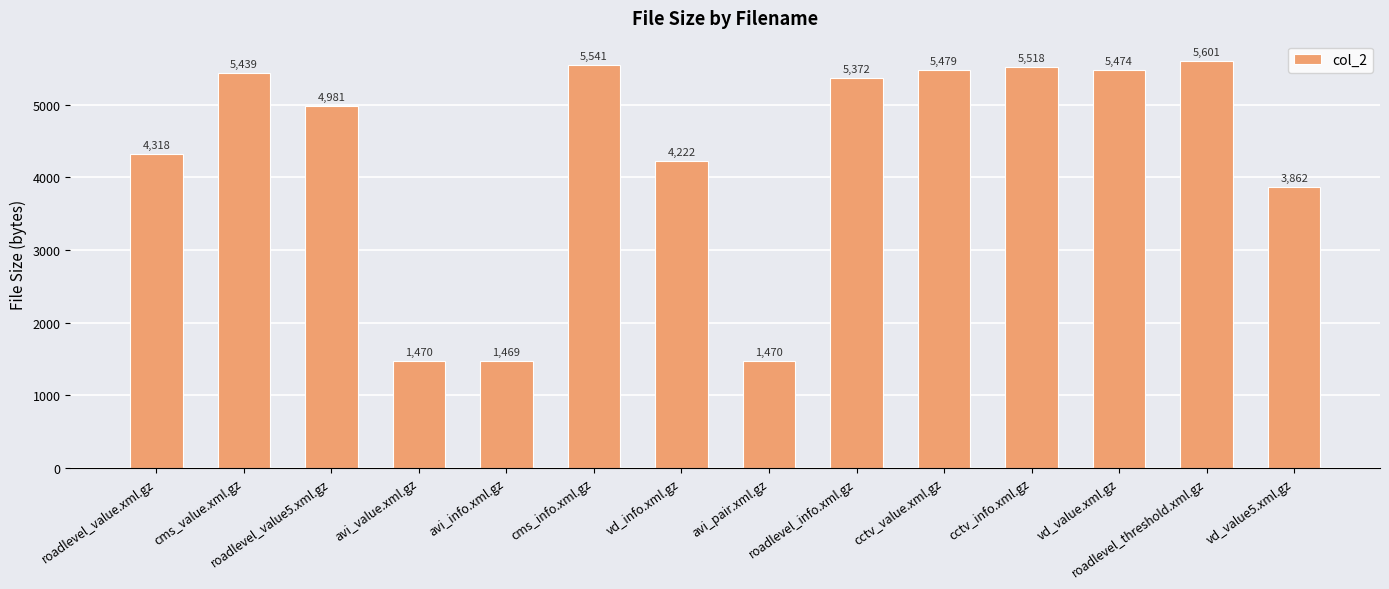

The value at vd_value.xml.gz is 7200. True or false?

False